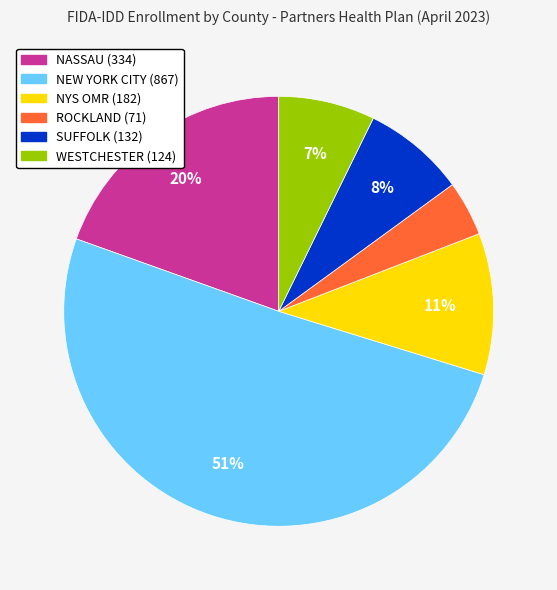

What is the largest slice in the pie chart?

NEW YORK CITY